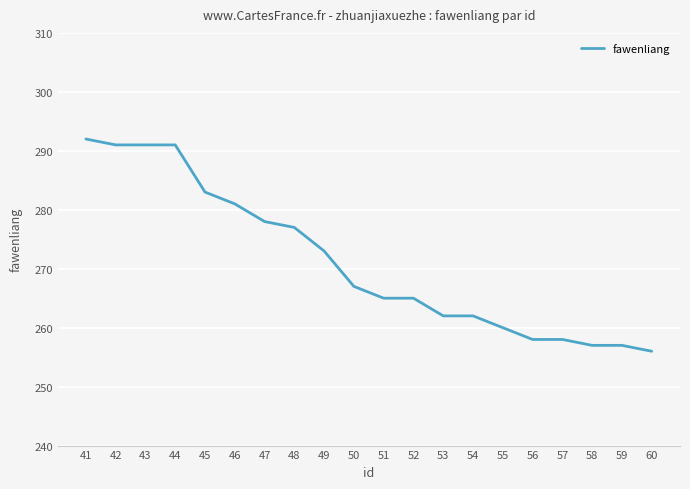

What is the greatest value displayed?

292